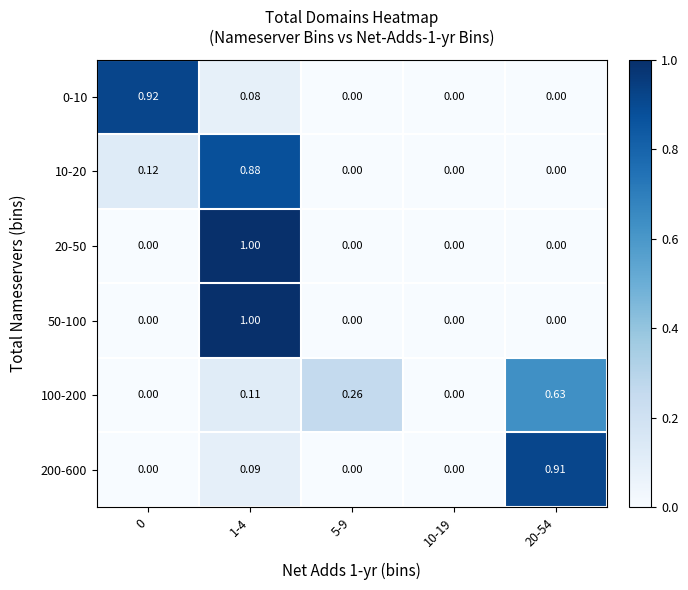

Is the value of 200-600 at 0 greater than the value of 0-10 at 1-4?

No